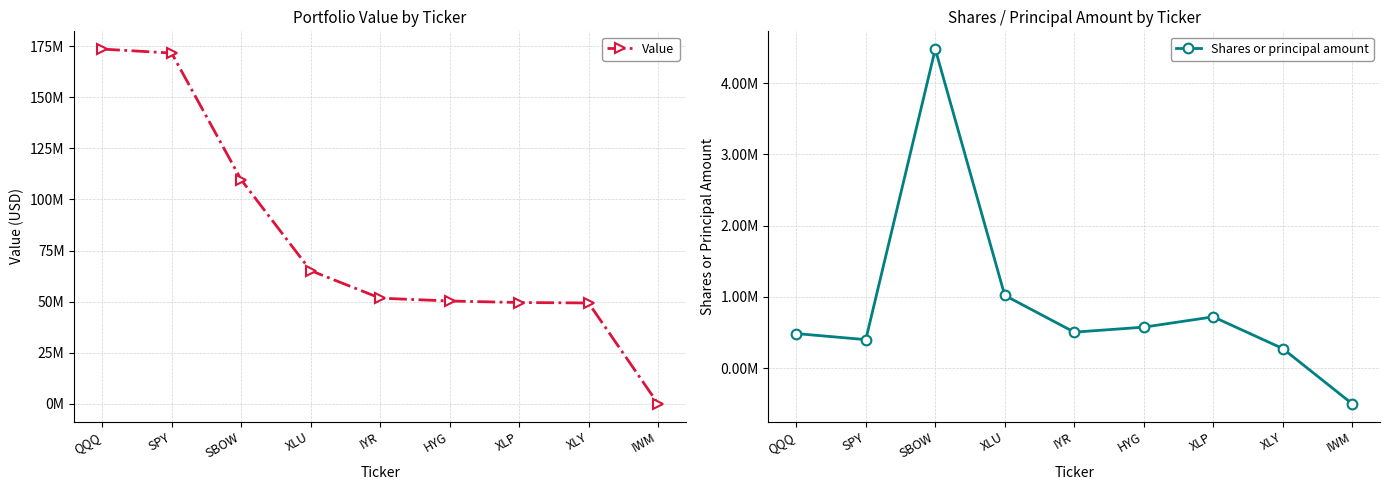

What position from the right is XLU?

6